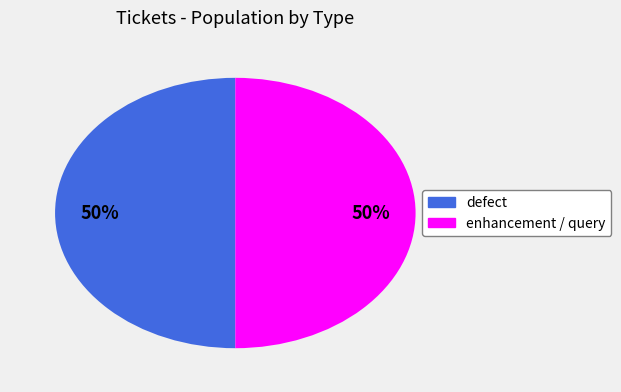

To the nearest percent, what is the combined percentage of defect and enhancement?

100%